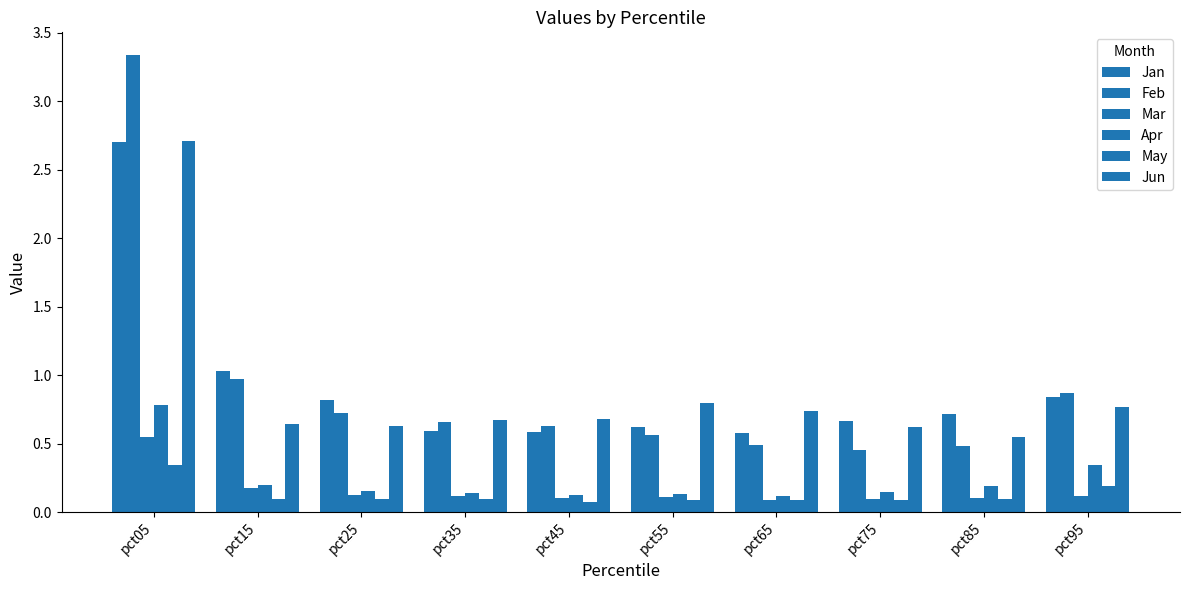

At which label does May reach its peak?

pct05